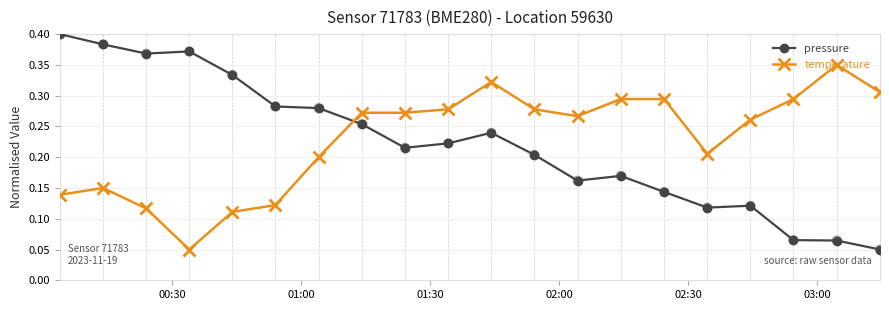

Which series has the widest spread of values?

pressure